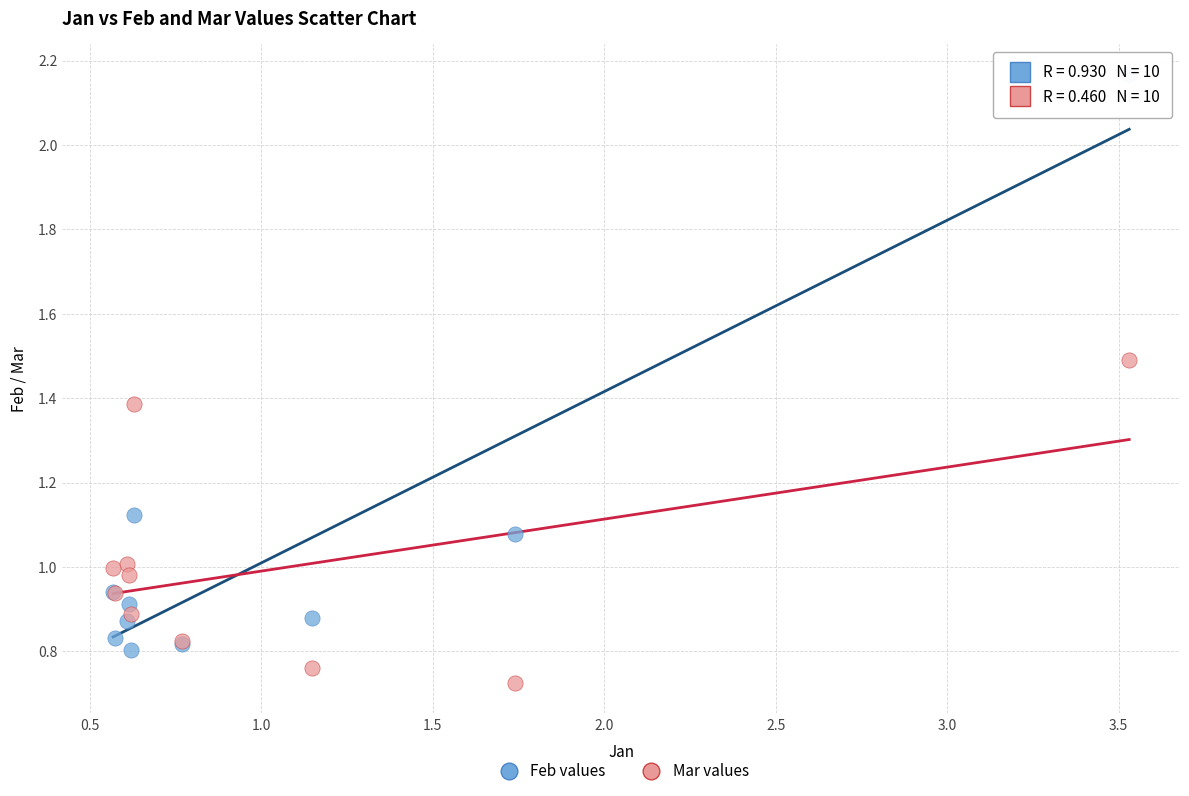

Which series contains the highest Y value?

Feb values